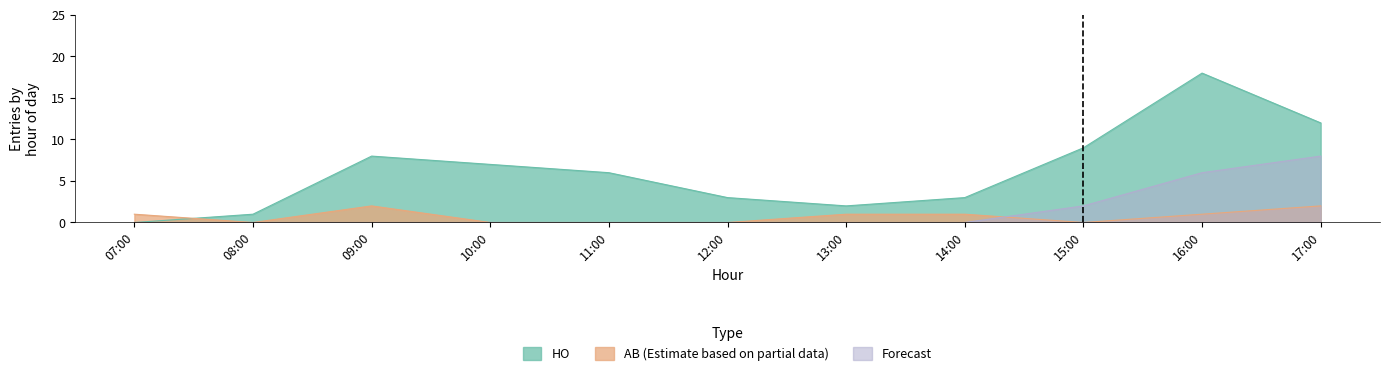

Reading left to right, what are all the values shown in this chart?

HO: 0	1	8	7	6	3	2	3	9	18	12
AB: 1	0	2	0	0	0	1	1	0	1	2
Forecast: 0	0	0	0	0	0	0	0	2	6	8